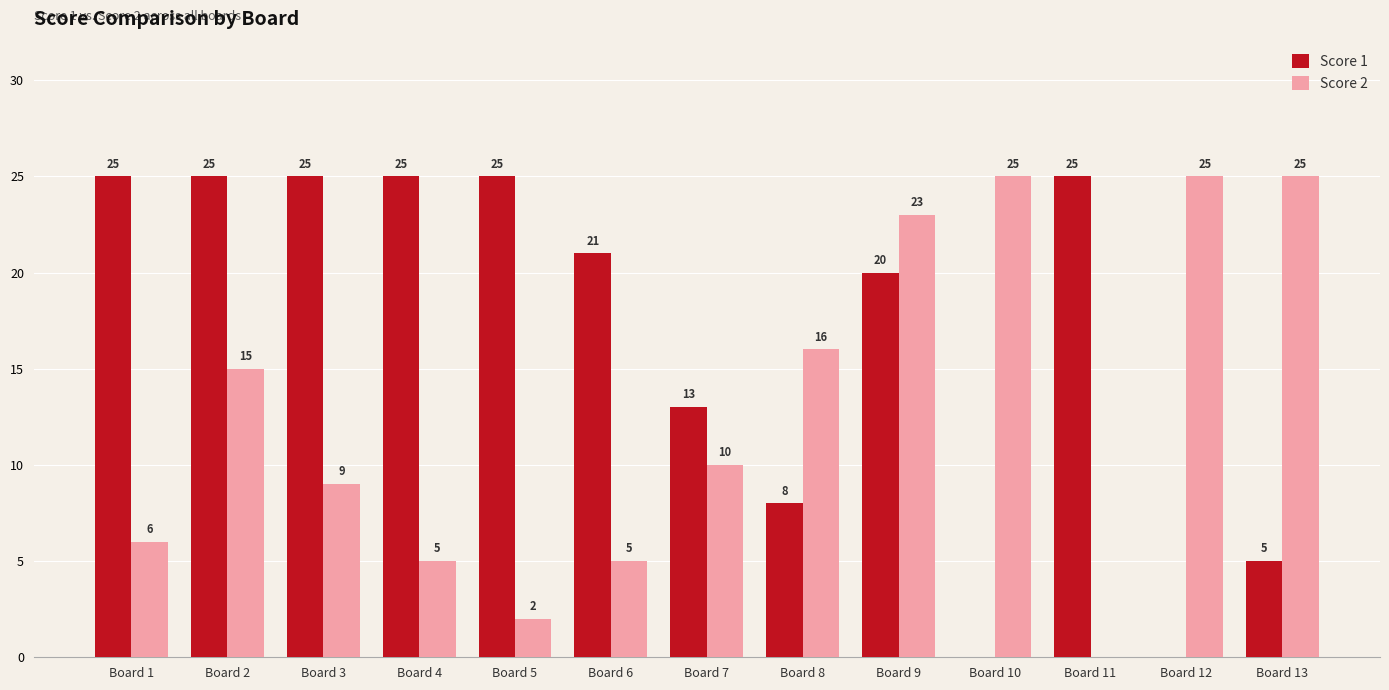

Which series changed the most between Board 3 and Board 7?

Score 1